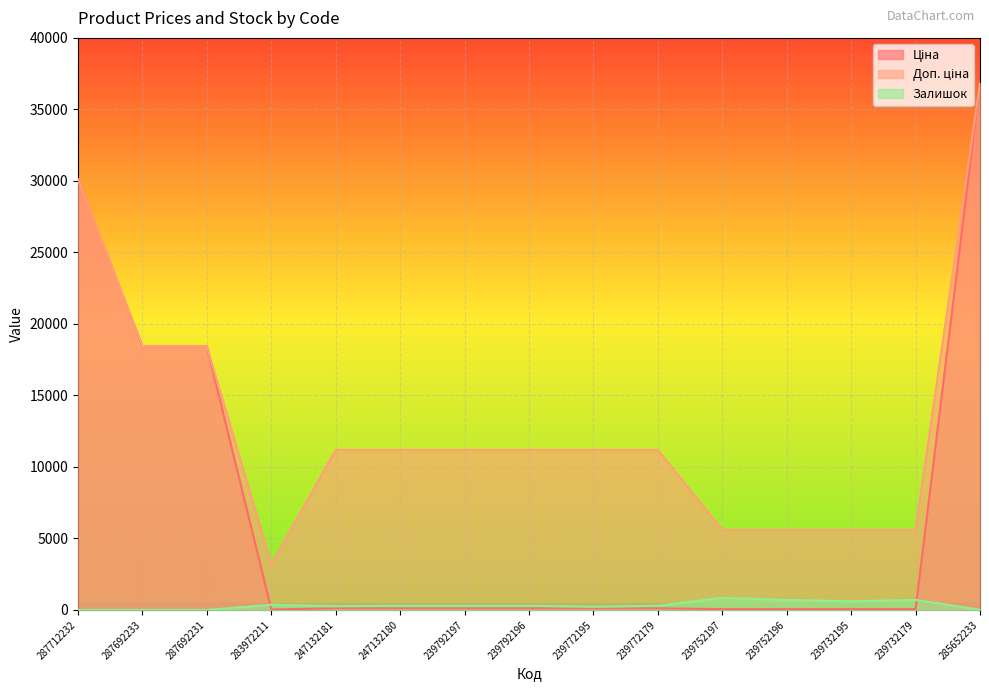

In Доп. ціна, how many points are lower than both neighbors (excluding endpoints)?

1